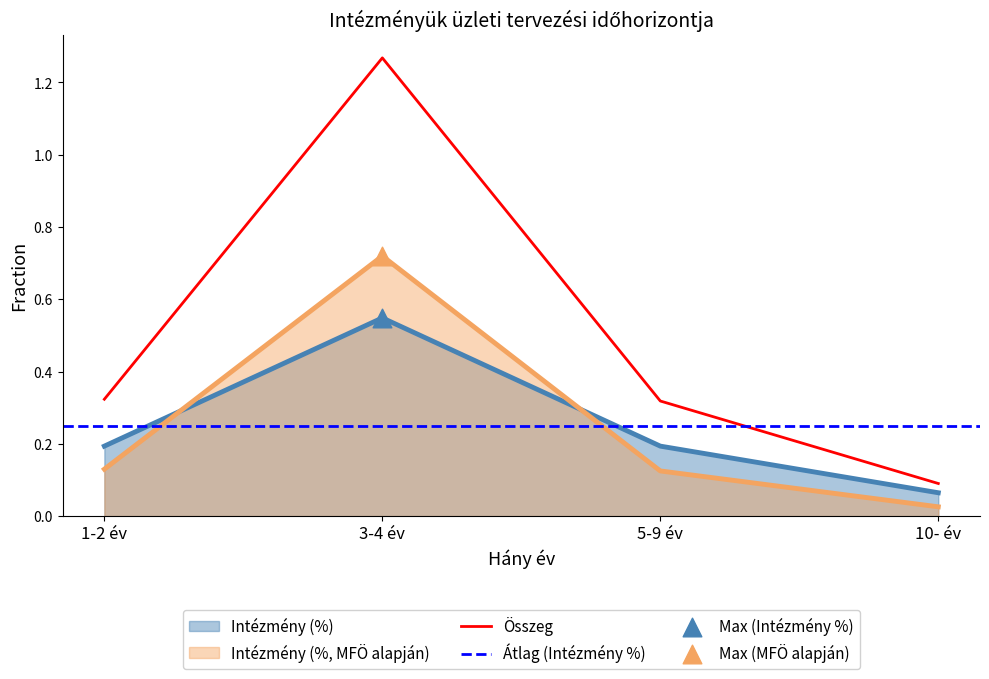

Which category has the lowest value in the Összeg series?

10- év